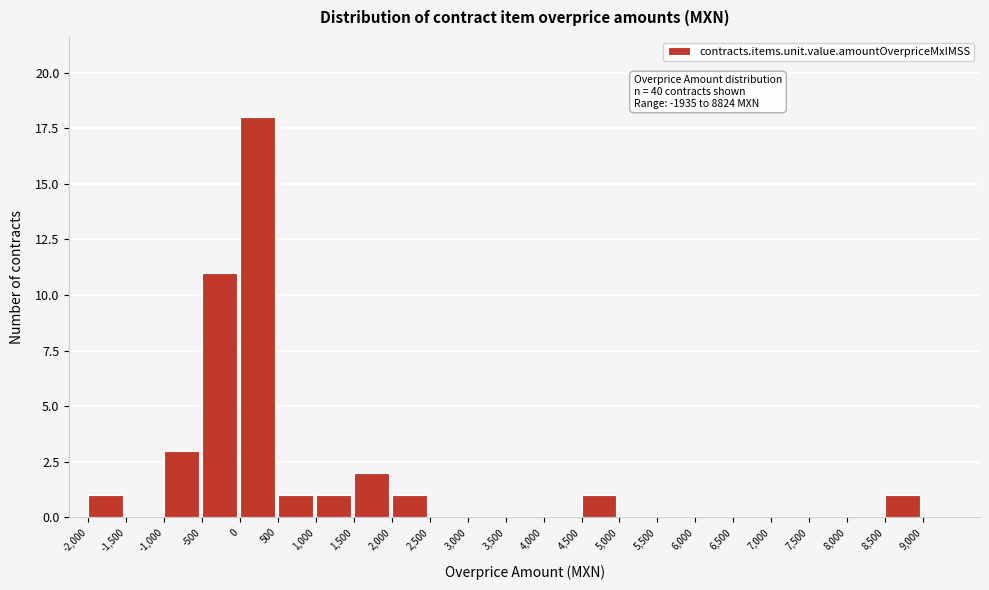

Over which range of the x-axis is the bar tallest?

0 to 500